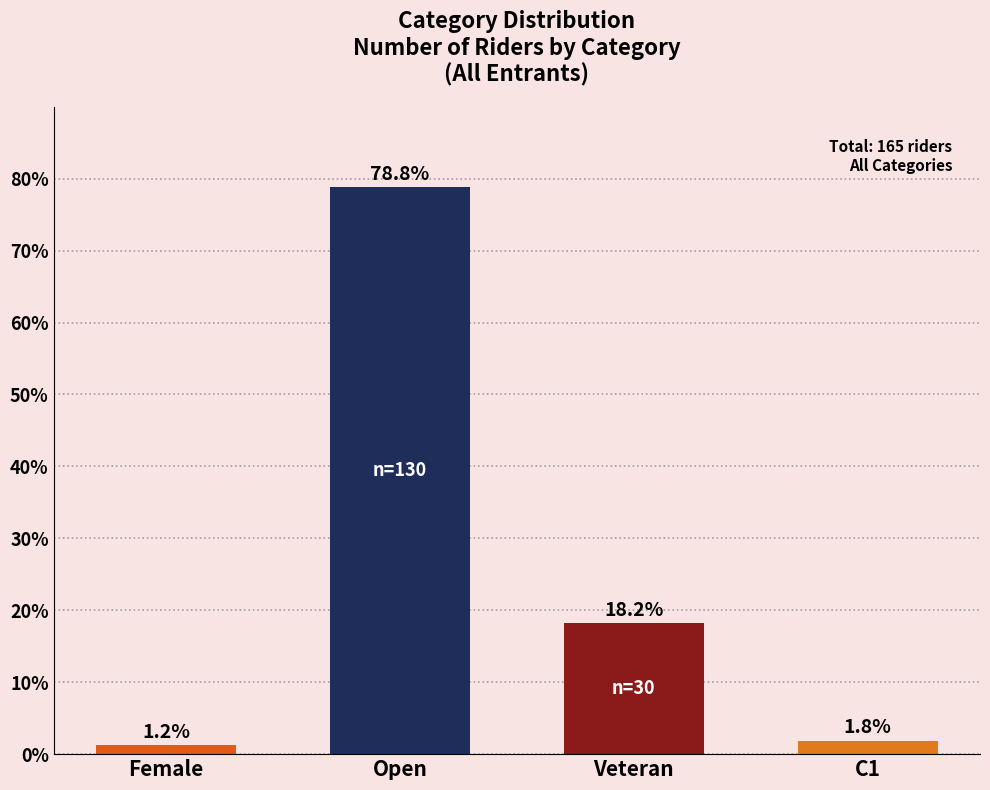

Reading right to left, extract all data points from this chart.

1.8	18.2	78.8	1.2